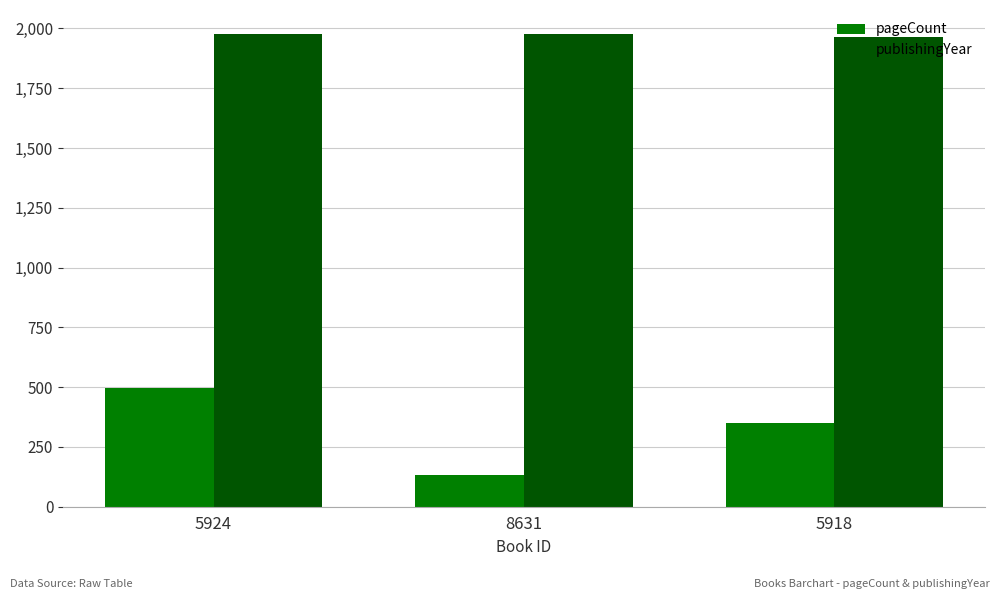

What is the value of the publishingYear bar at the 2nd from the left?

1978